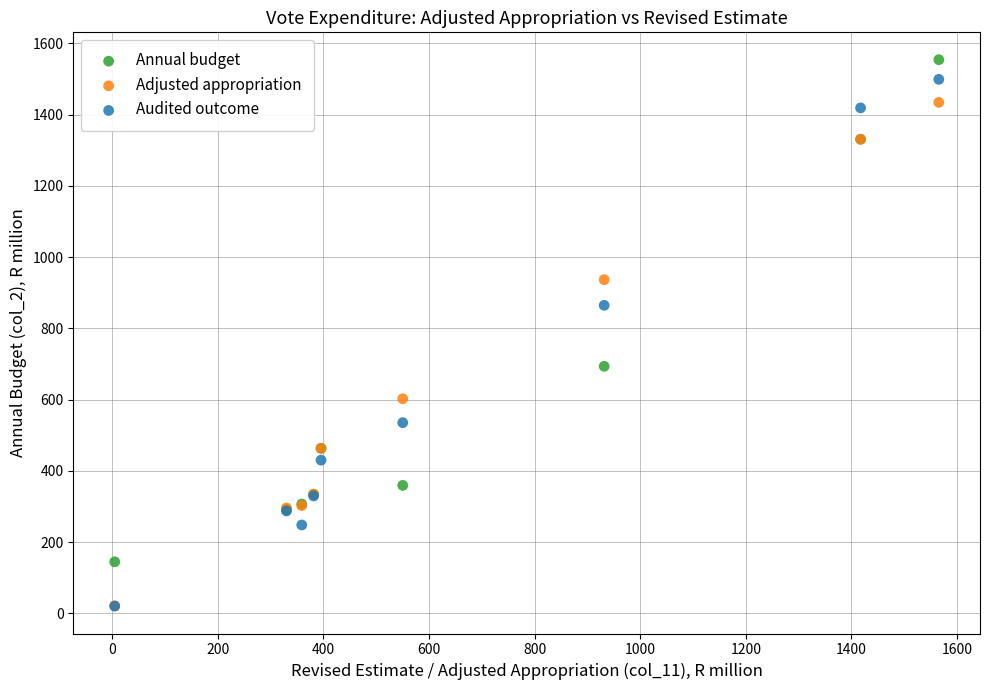

What are all the series names shown in the legend?

Annual budget, Adjusted appropriation, Audited outcome